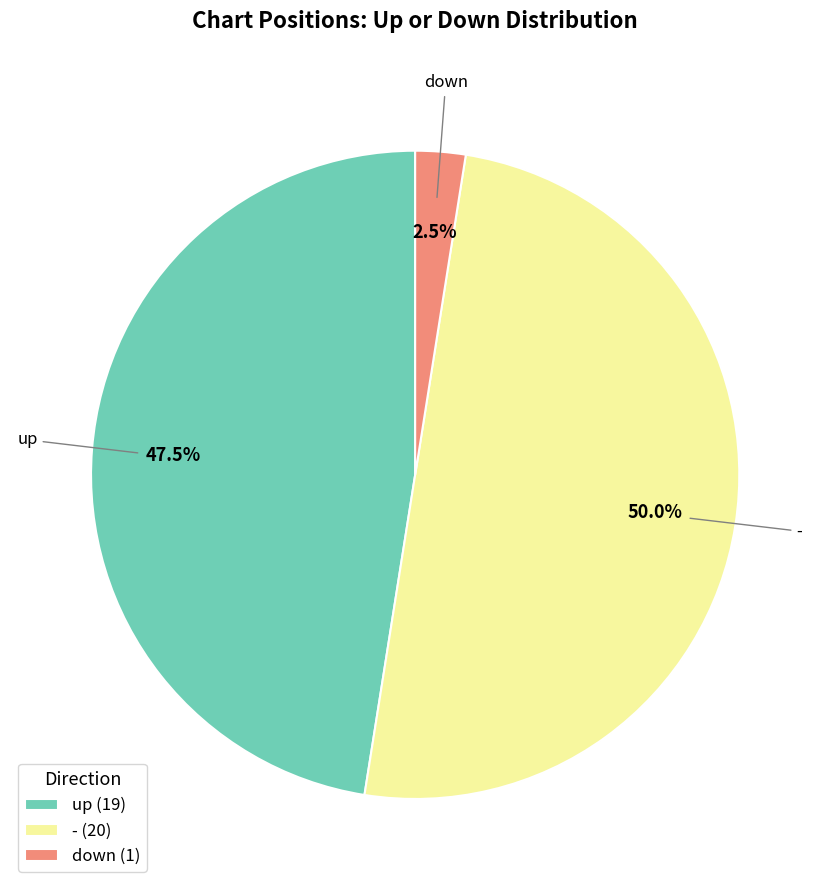

How many segments does this pie chart have?

3